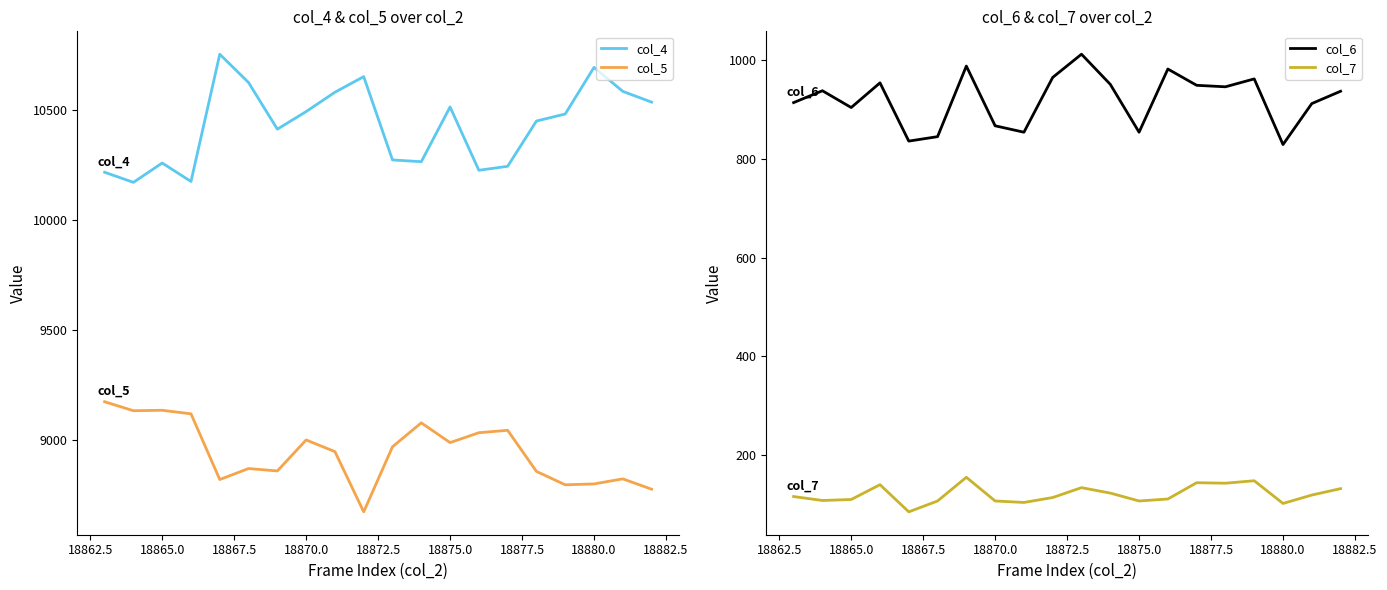

Is it true that col_5 equals 12948 at 18875.0?

False